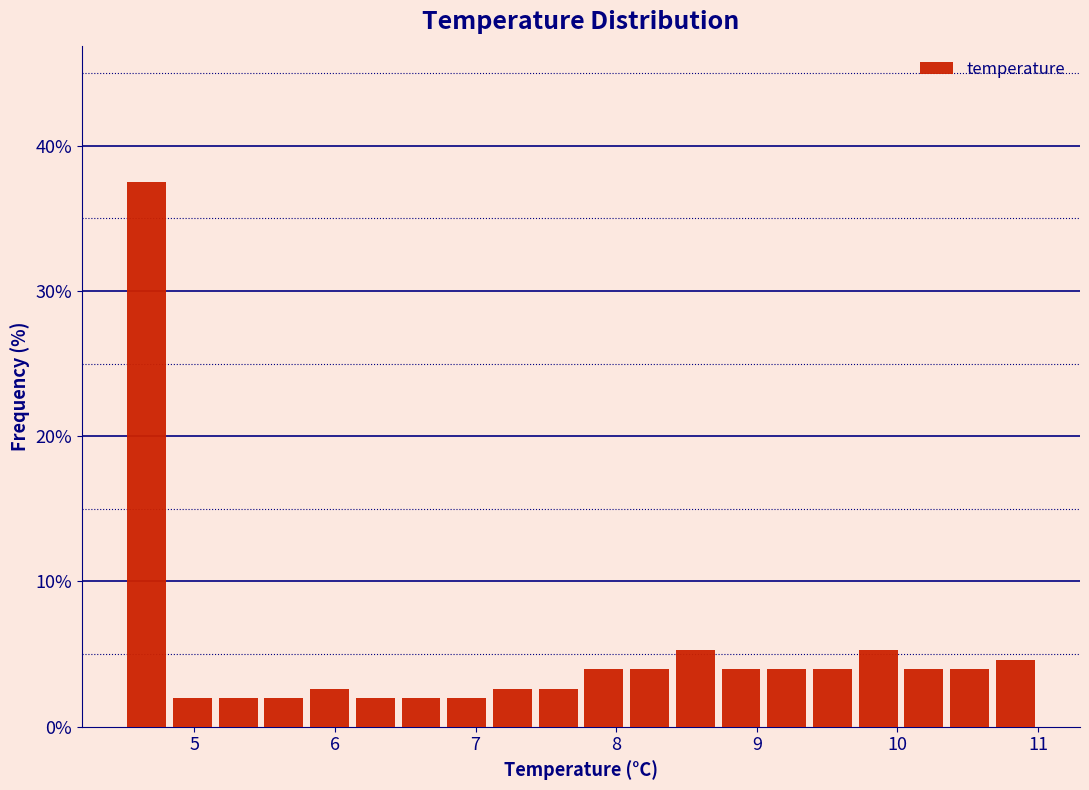

Read against the x-axis, roughly where is the centre of the tallest bar?

4.7